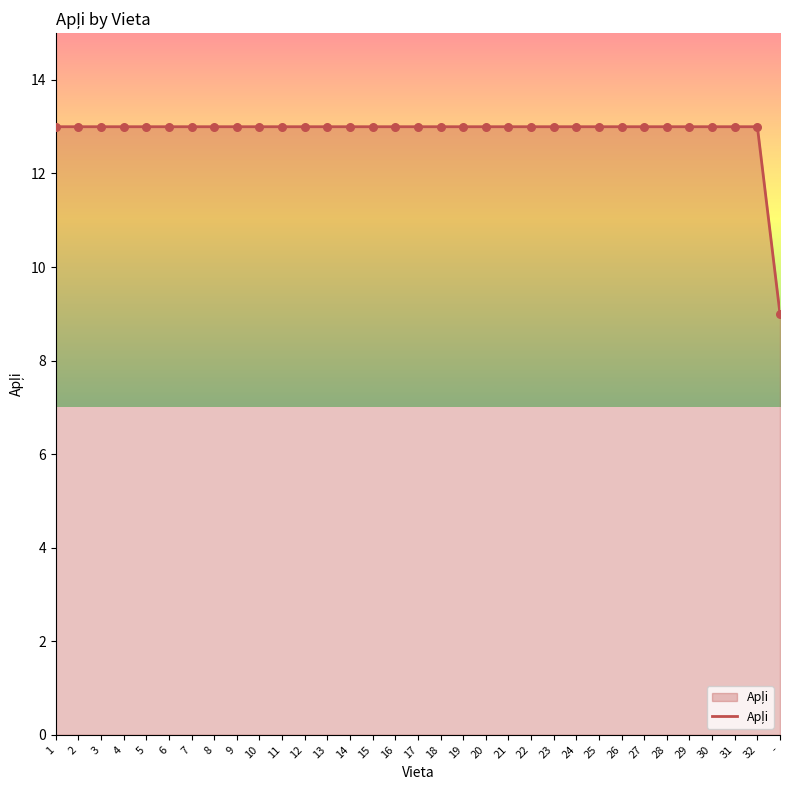

Approximately how many times larger is the value at 17 compared to 25?

1.0